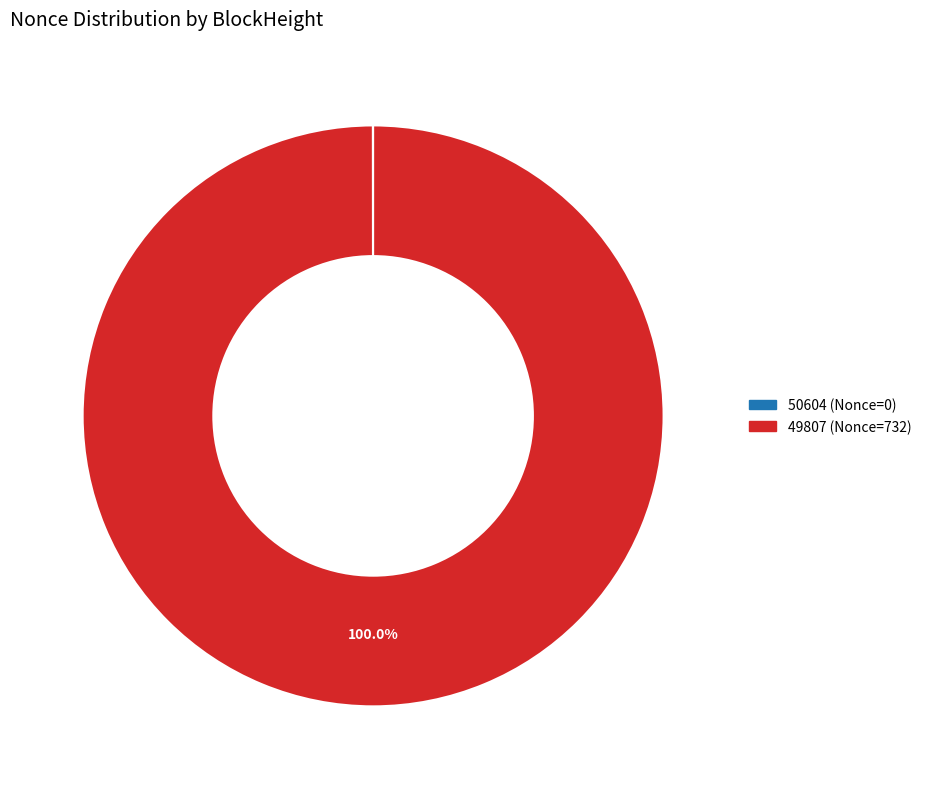

Does 49807 account for over 50% of the chart?

Yes